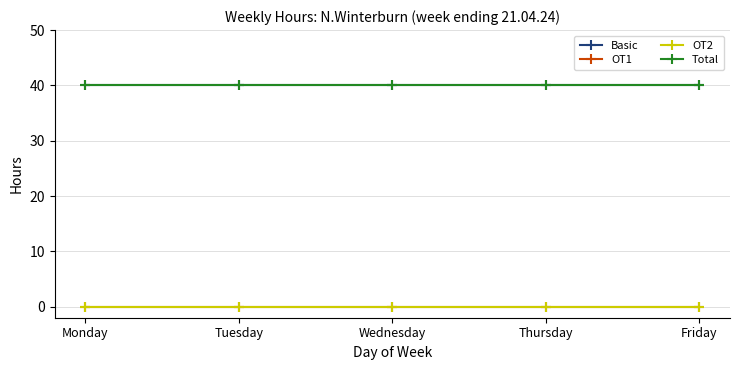

What is the value of the Basic point at the 5th from the left?

40